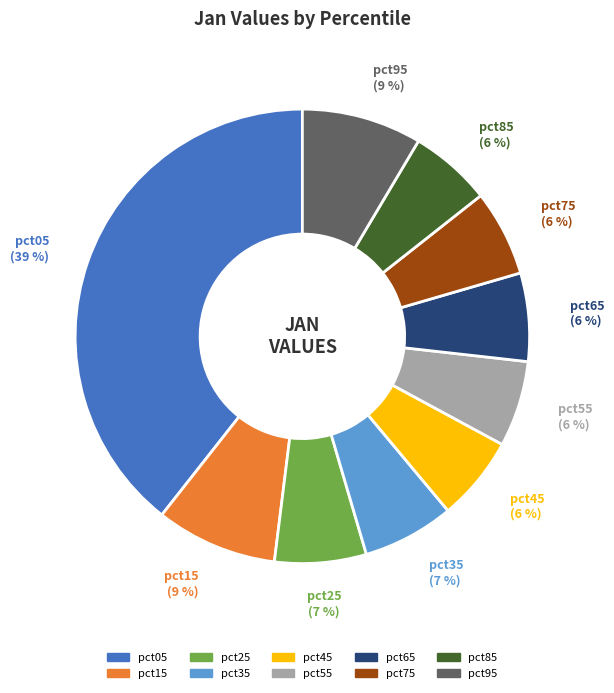

To the nearest percent, what is the average slice percentage?

10%